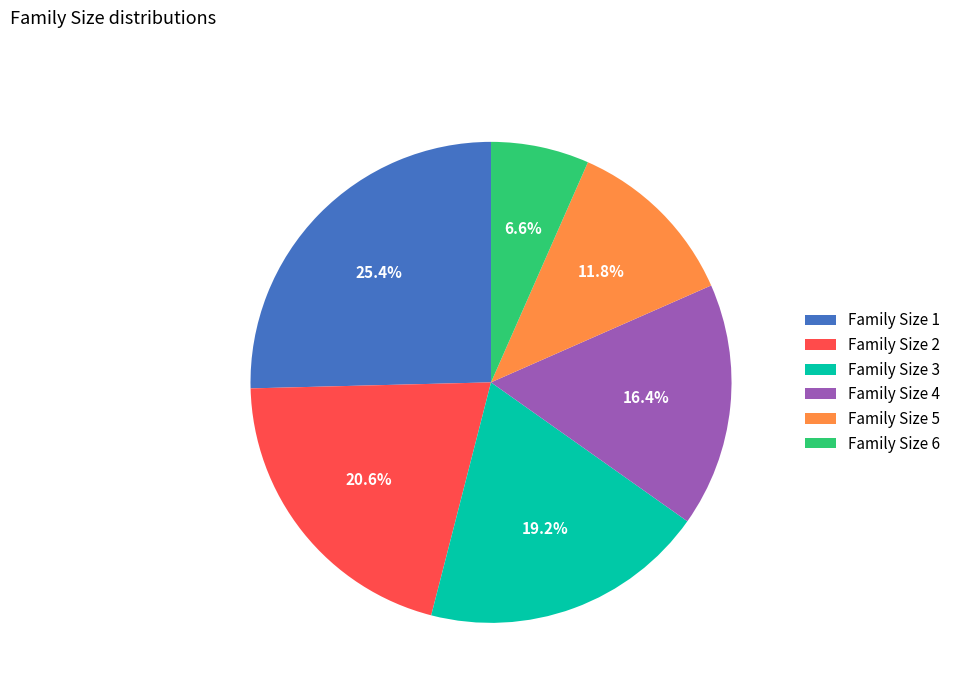

Does Family Size 5 account for over 50% of the chart?

No